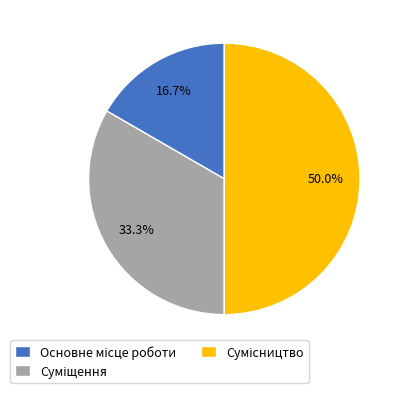

Count the number of slices in the pie.

3